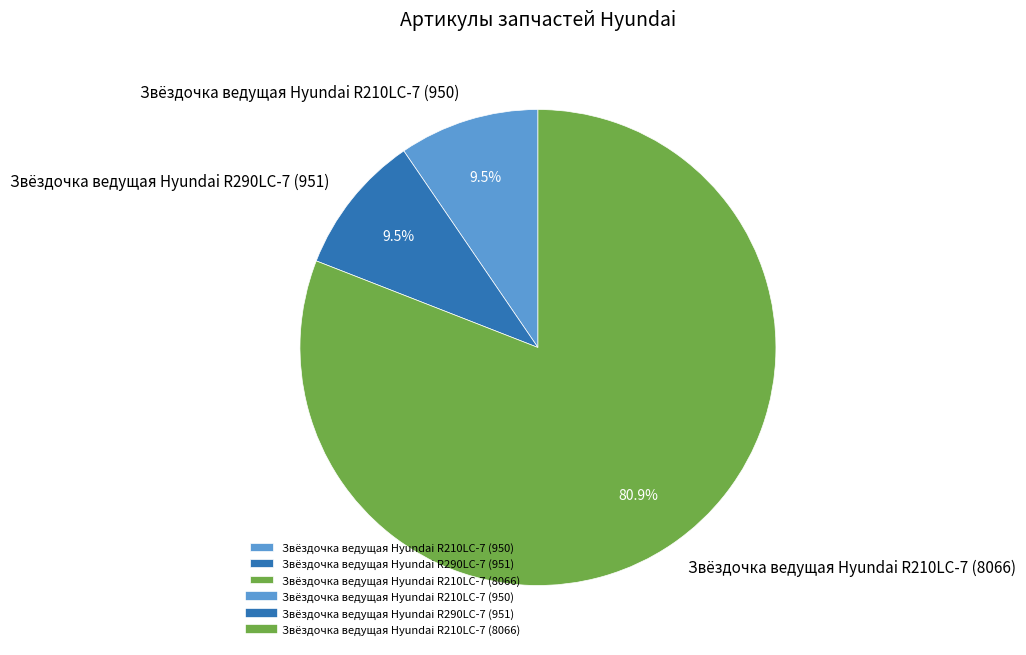

To the nearest percent, what is the combined percentage of Звёздочка ведущая Hyundai R290LC-7 (951) and Звёздочка ведущая Hyundai R210LC-7 (8066)?

90%